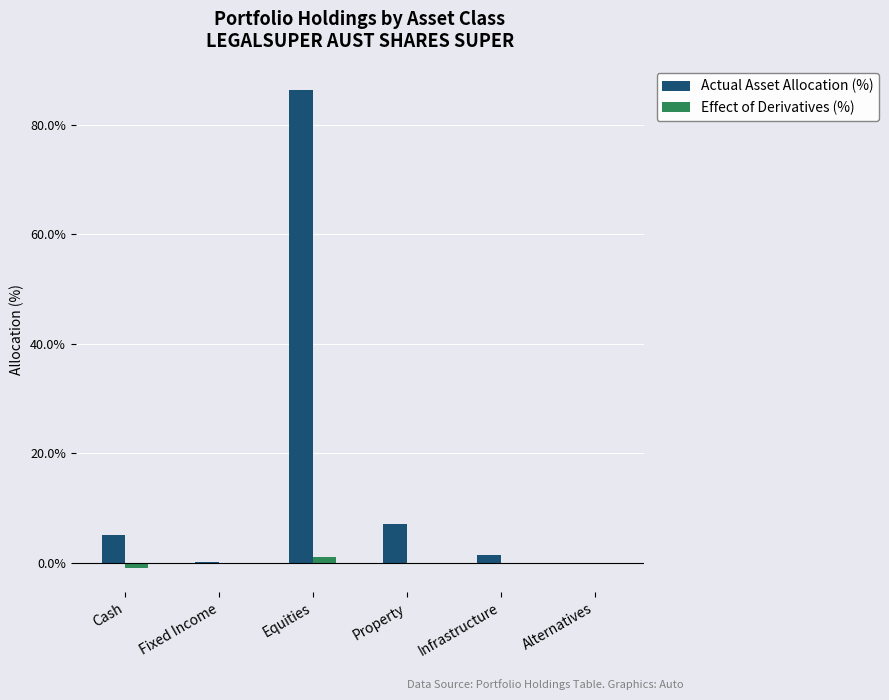

How many data points in Actual Asset Allocation (%) are above 5?

3